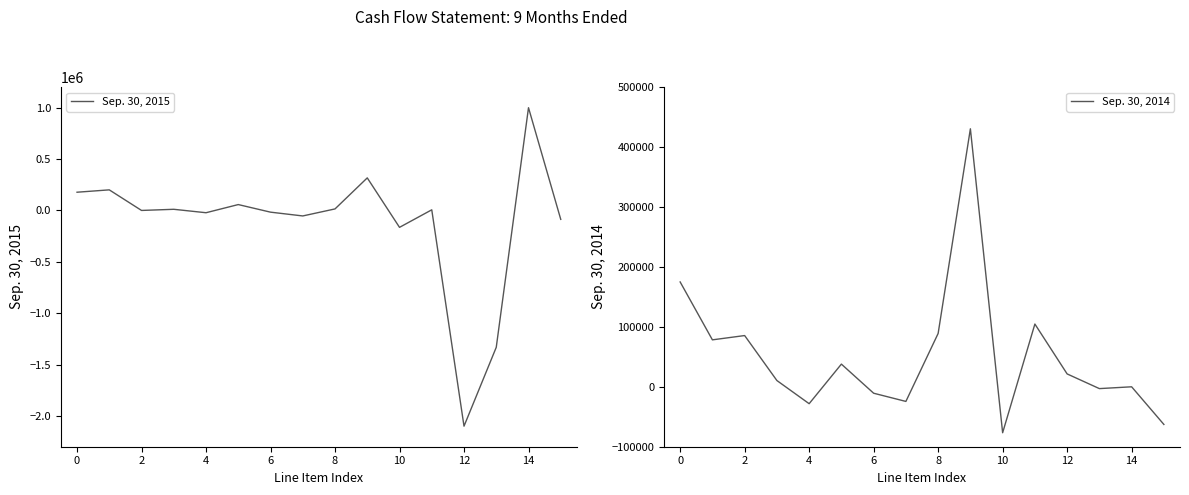

The value of Sep. 30, 2015 at 14 is 1473663. True or false?

False